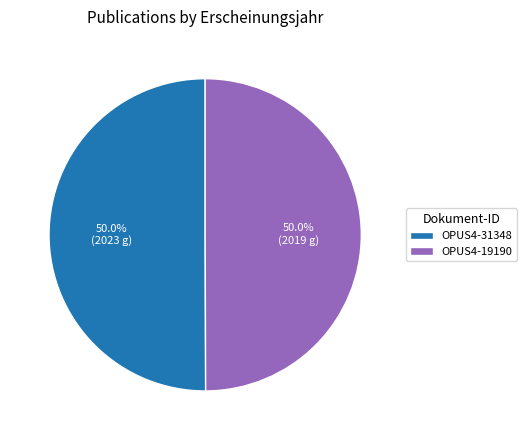

Is the sum of OPUS4-31348 and OPUS4-19190 greater than half?

Yes